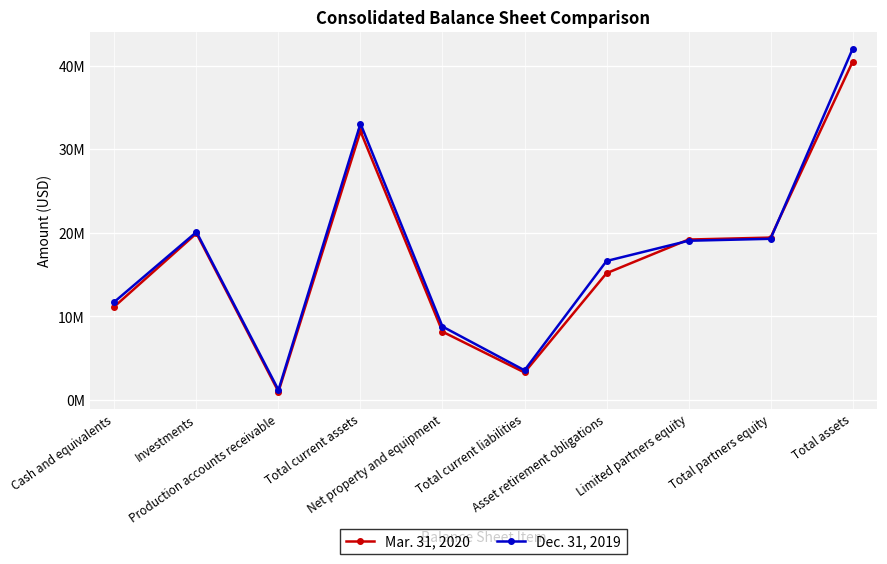

What is the label of the 9th point from the right?

Investments